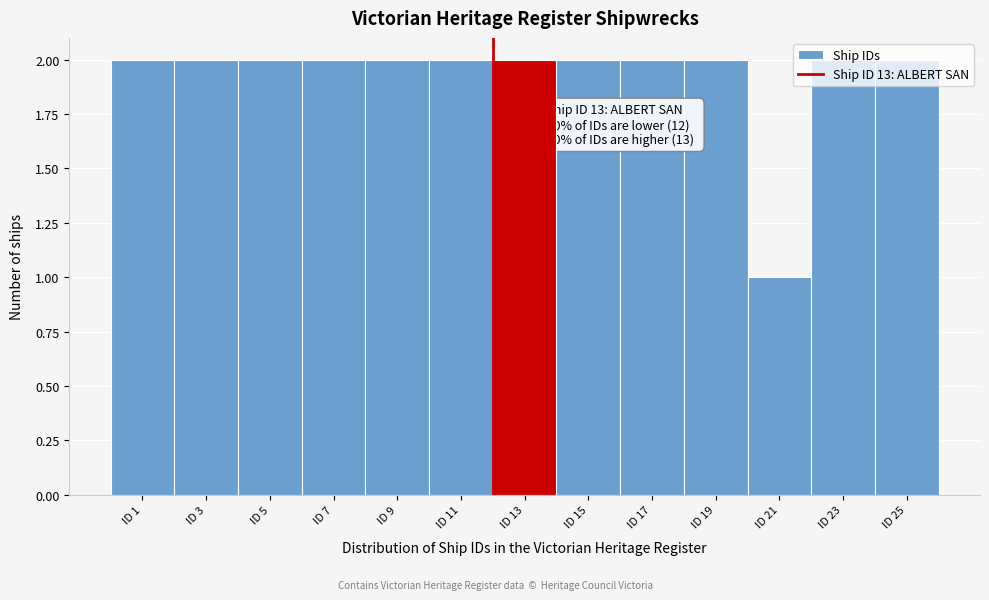

Approximately how many times larger is the value at ID 3 compared to ID 17?

1.0